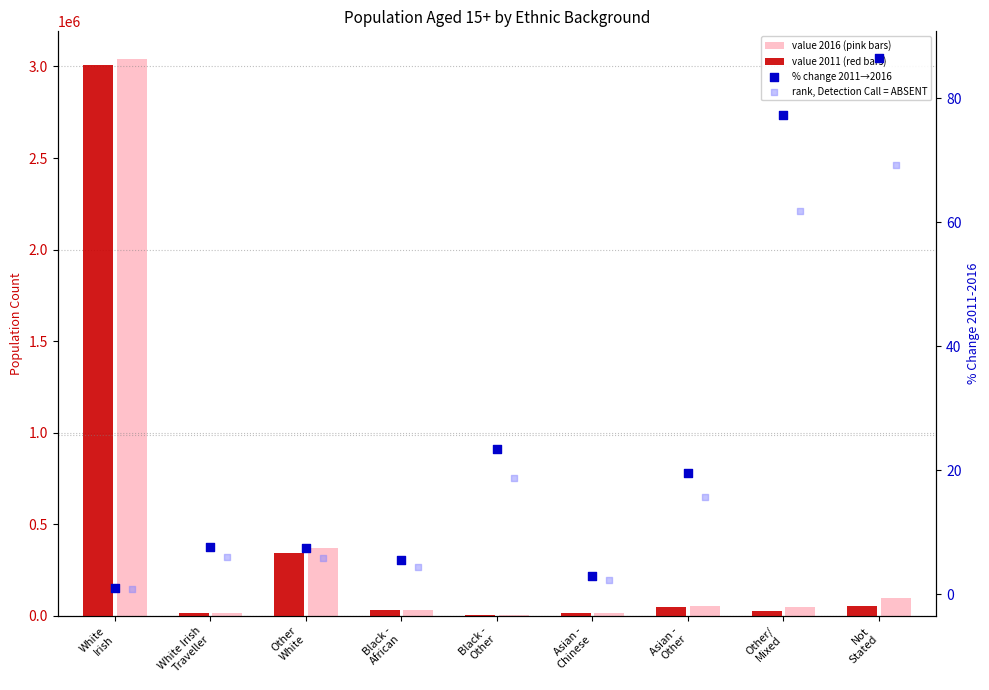

Which series reaches the minimum Y coordinate?

rank, Detection Call = ABSENT